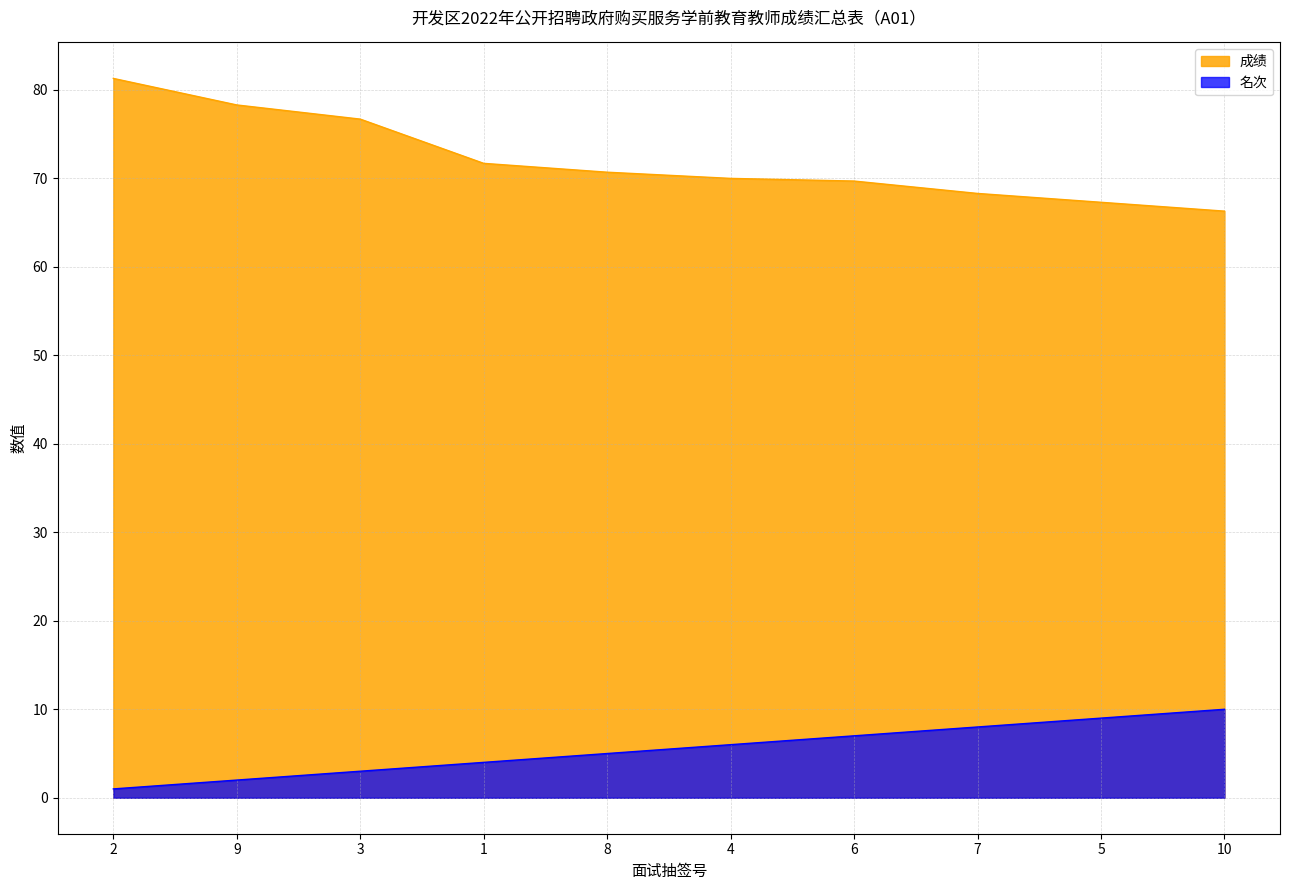

Reading left to right, extract all data points from this chart.

成绩: 2=81.3	9=78.3	3=76.7	1=71.7	8=70.7	4=70.0	6=69.7	7=68.3	5=67.3	10=66.3
名次: 2=1.0	9=2.0	3=3.0	1=4.0	8=5.0	4=6.0	6=7.0	7=8.0	5=9.0	10=10.0